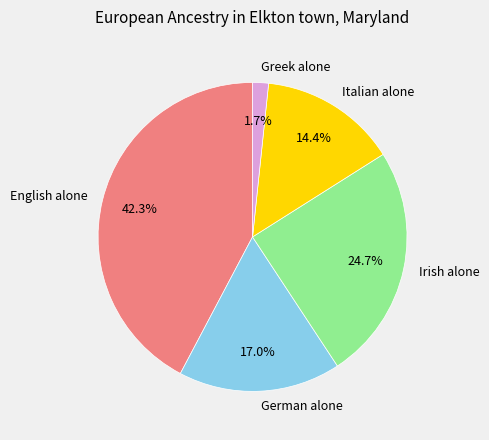

What is the ratio of the value at German alone to the value at Irish alone?

0.7